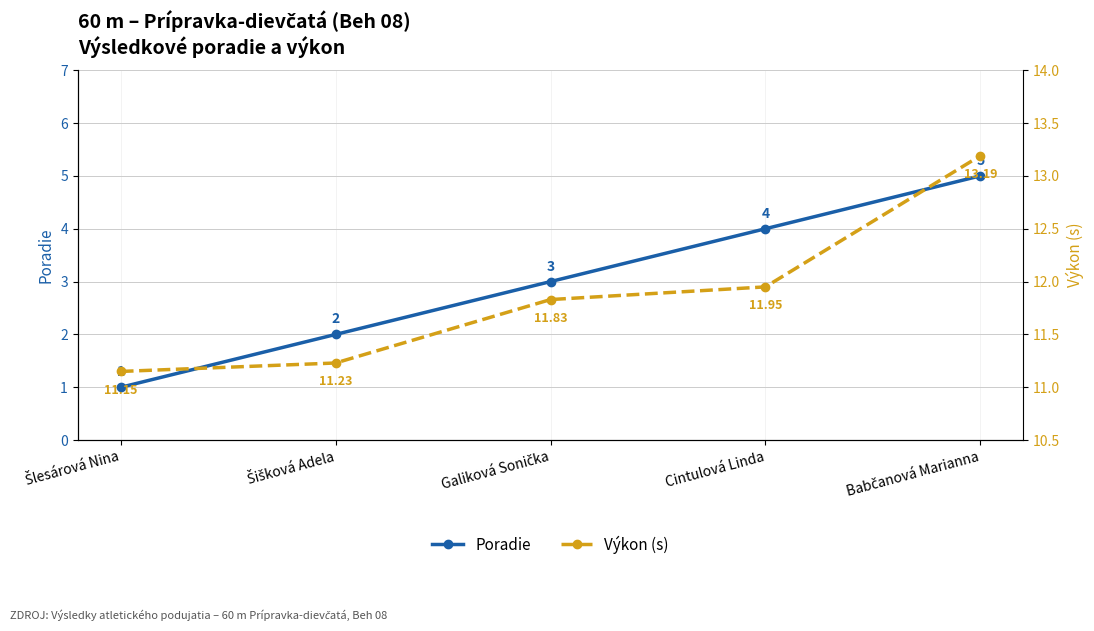

What is the sum of the Výkon (s) values at Babčanová Marianna and Šlesárová Nina?

24.3